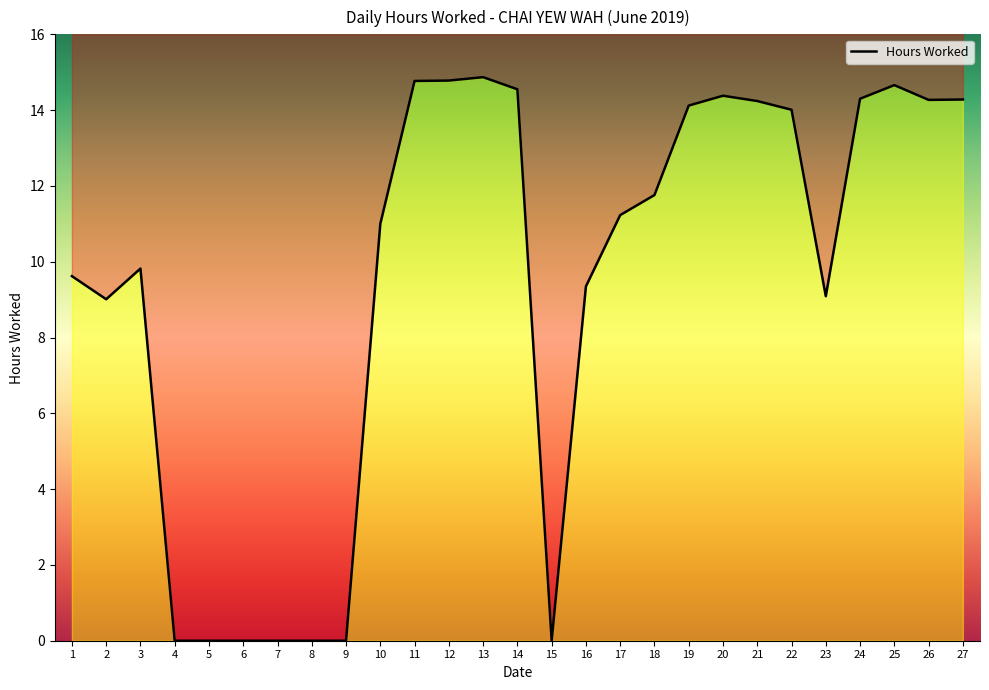

How many series are shown in this chart?

1